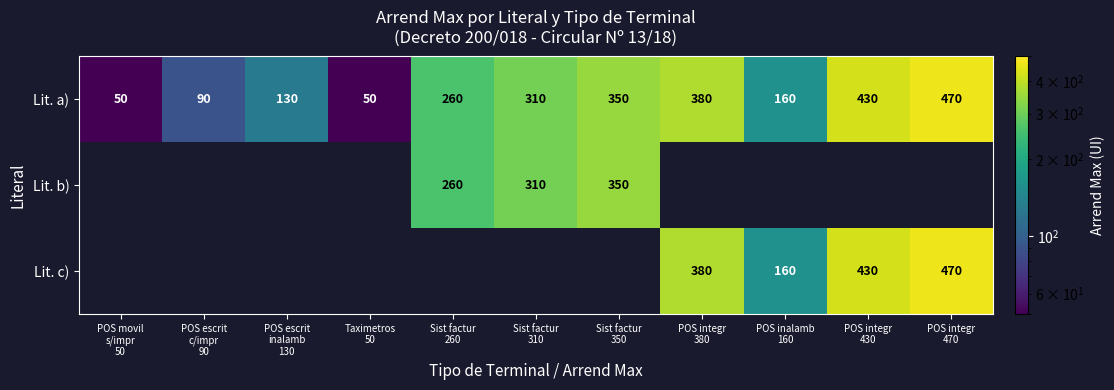

What is the smallest value displayed?

50.0